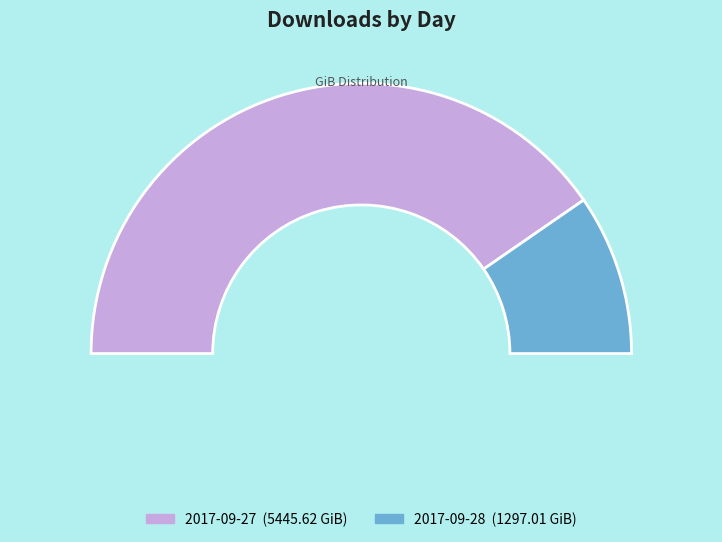

What is the change in value from 2017-09-27 to 2017-09-28?

-4148.6